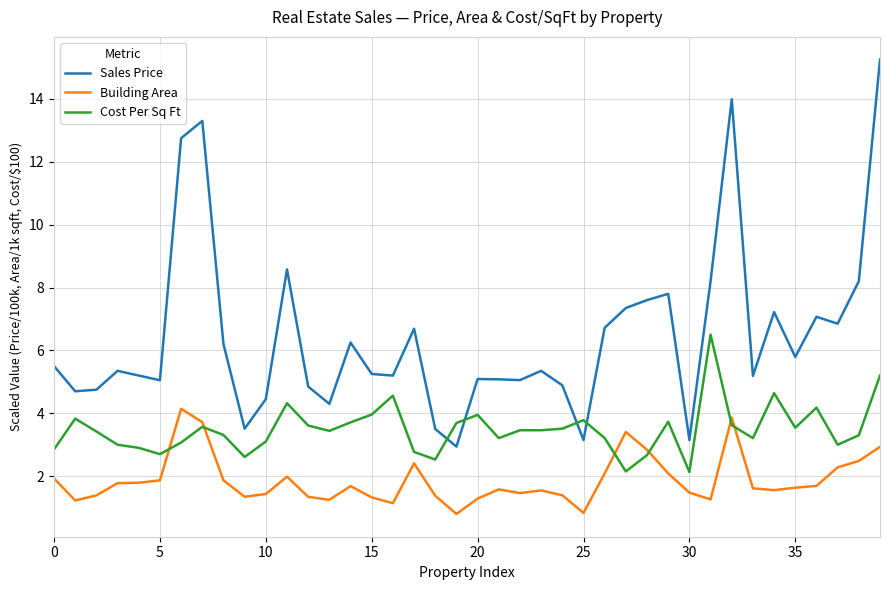

What is the minimum value for Cost Per Sq Ft?

2.1